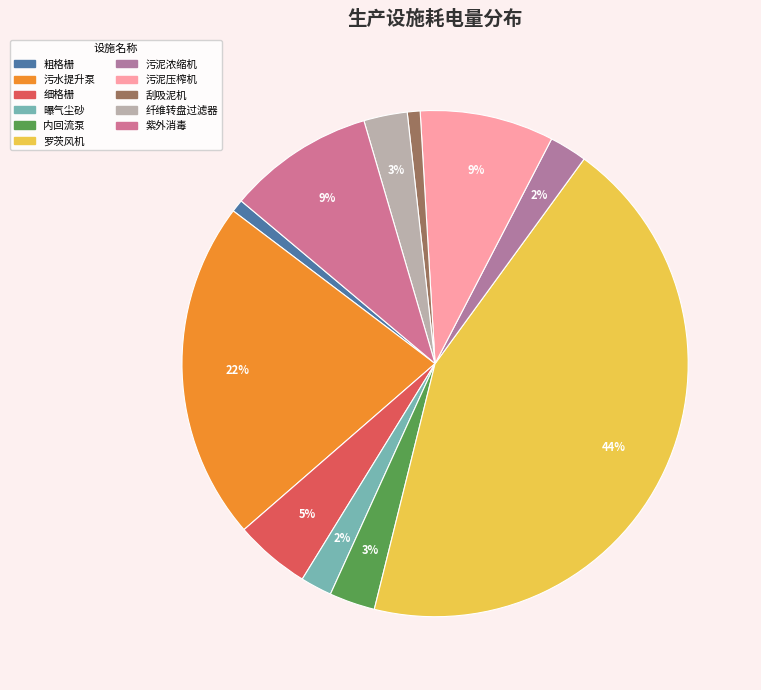

Count the number of slices in the pie.

11